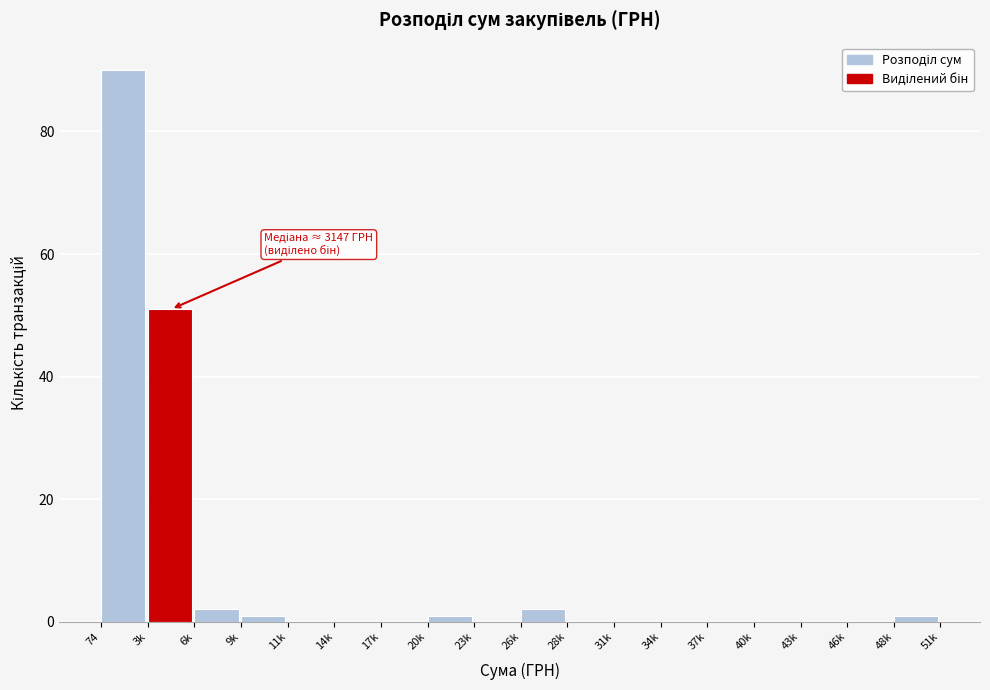

Reading right to left, extract all data points from this chart.

48k=1	46k=0	43k=0	40k=0	37k=0	34k=0	31k=0	28k=0	26k=2	23k=0	20k=1	17k=0	14k=0	11k=0	9k=1	6k=2	3k=51	74=90